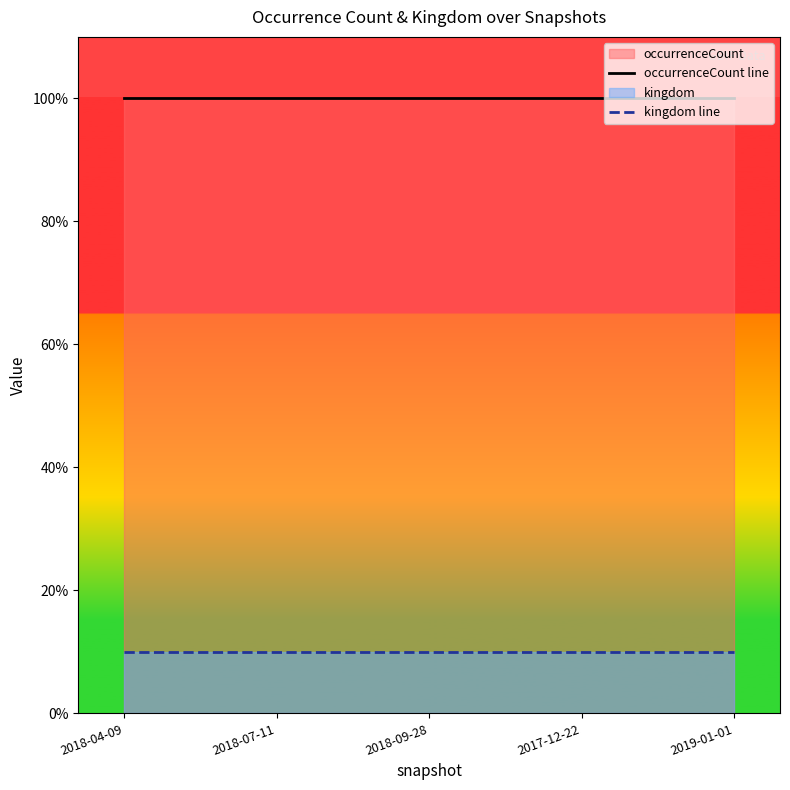

True or false: occurrenceCount line and kingdom line intersect in this chart.

False